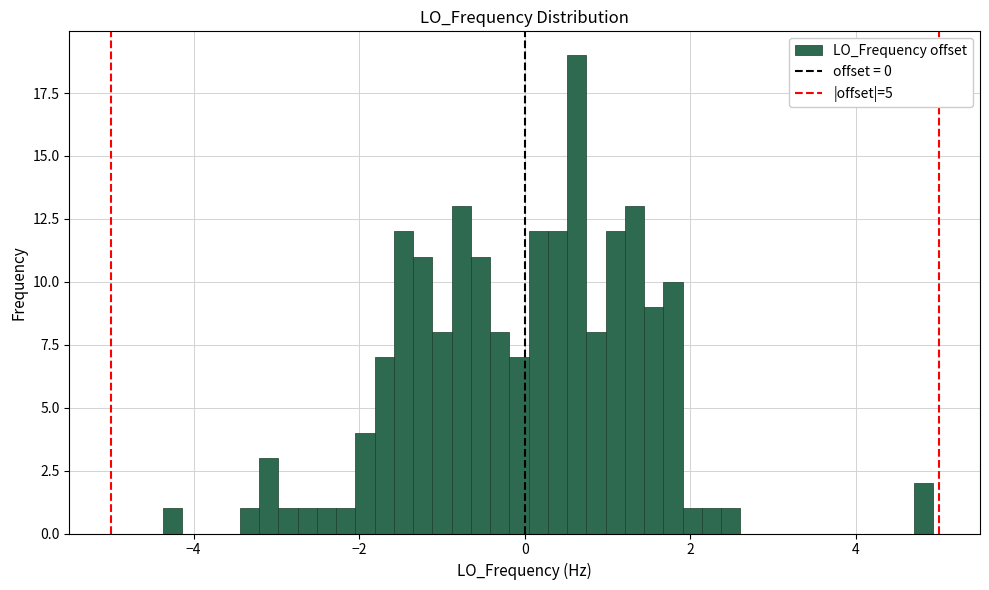

Around what value on the x-axis is the tallest bar? Give the approximate position of its centre, as read against the axis.

0.6